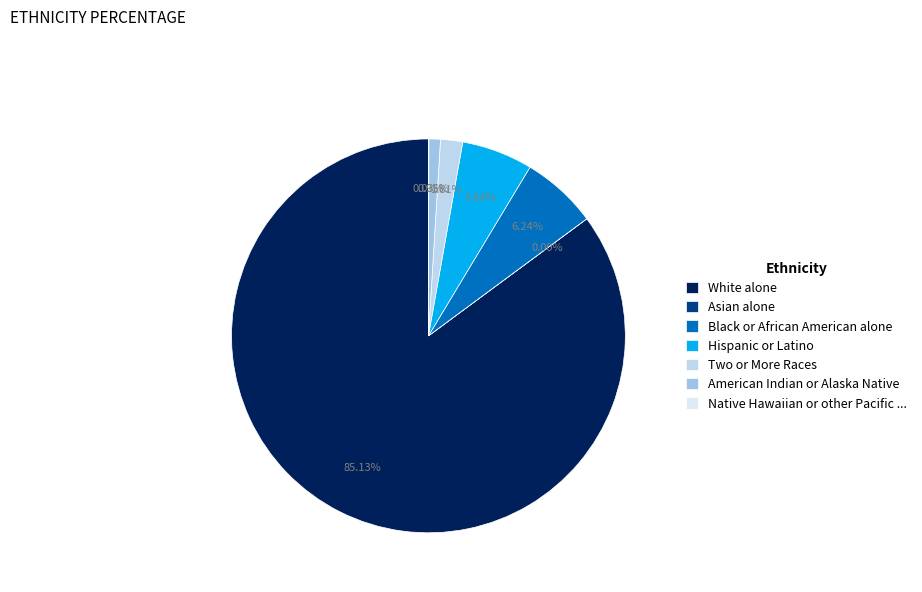

Between White alone and Black or African American alone, which is larger?

White alone